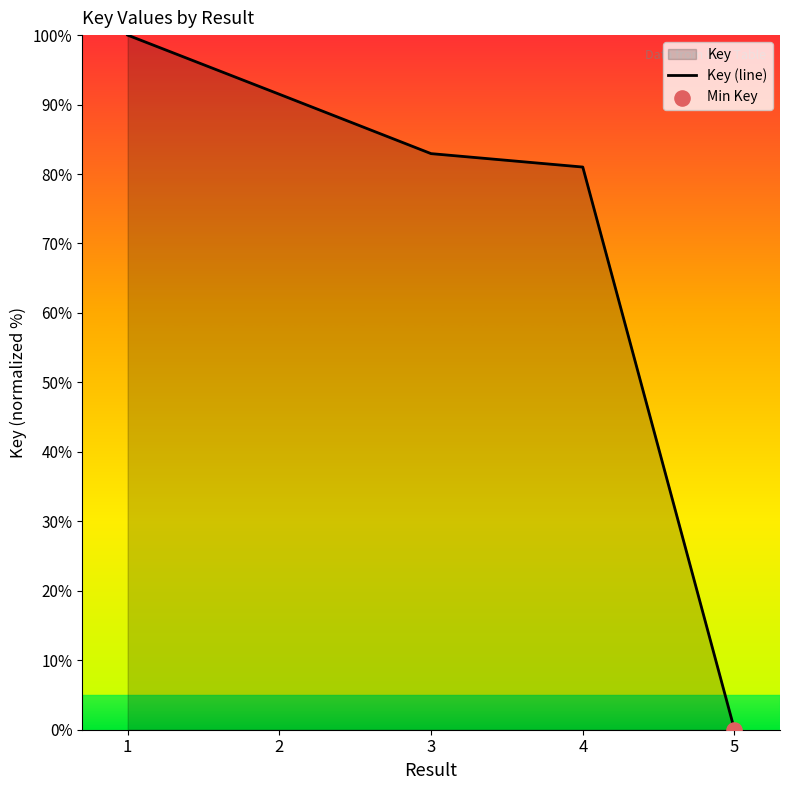

What is the ratio of the value at 2 to the value at 1?

0.9